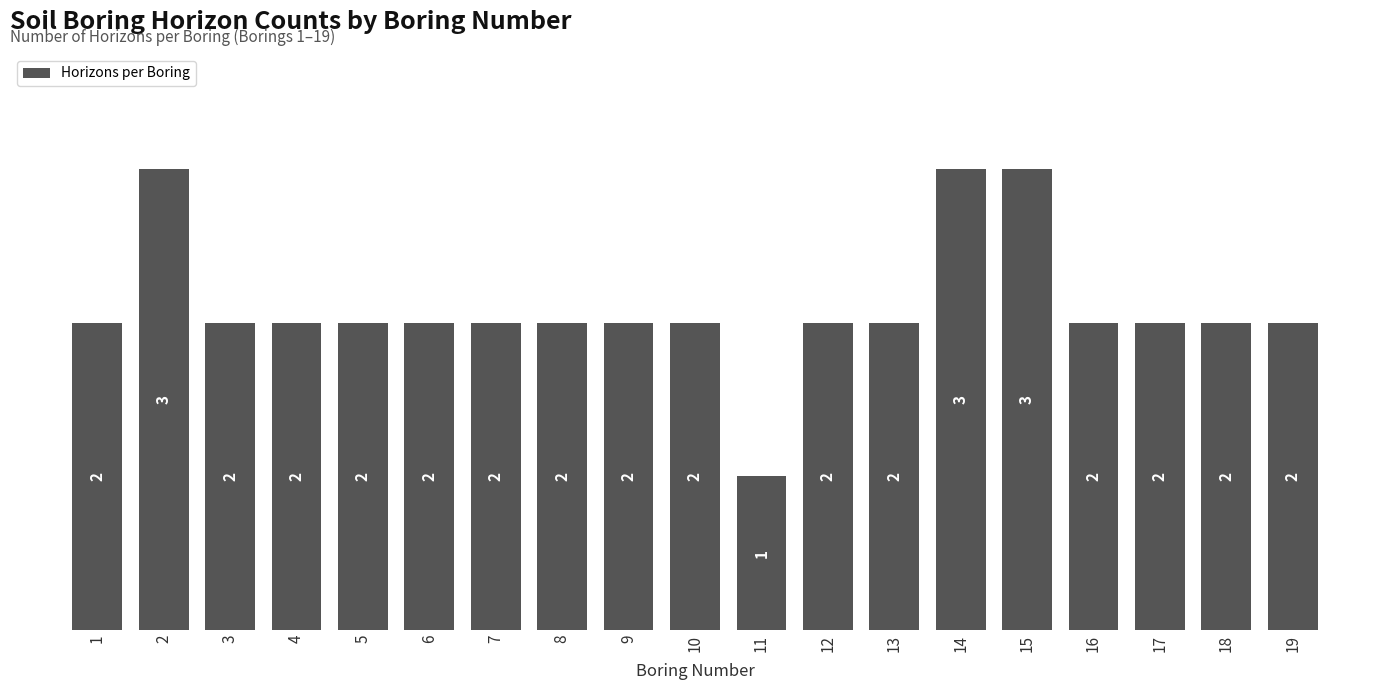

What is the value of the 16th bar from the left?

2